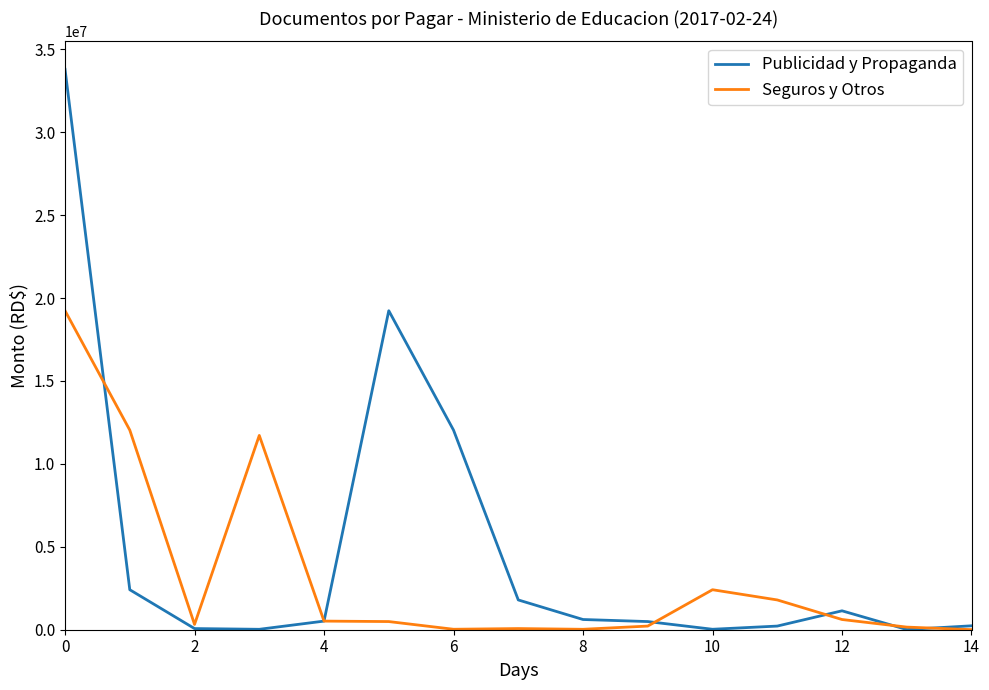

How many lines are shown in the chart?

2